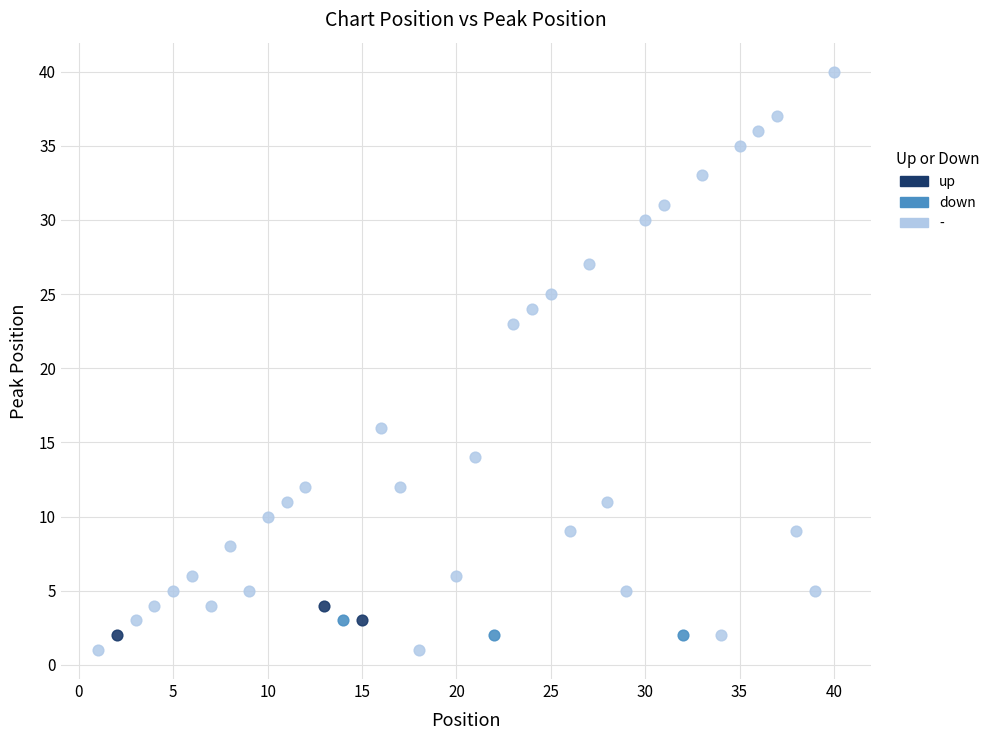

Which series reaches the maximum Y coordinate?

-